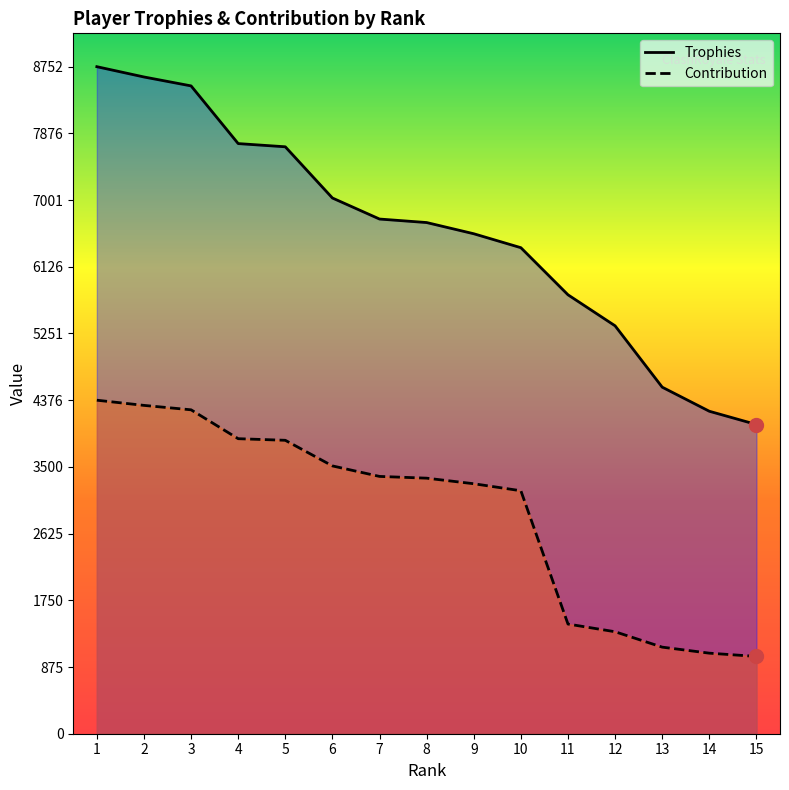

Reading left to right, list all the values displayed in this chart.

Trophies: 8752	8617	8500	7743	7701	7029	6753	6707	6560	6377	5759	5352	4547	4231	4057
Contribution: 4376	4308	4250	3871	3850	3514	3376	3353	3280	3188	1439	1338	1136	1057	1014